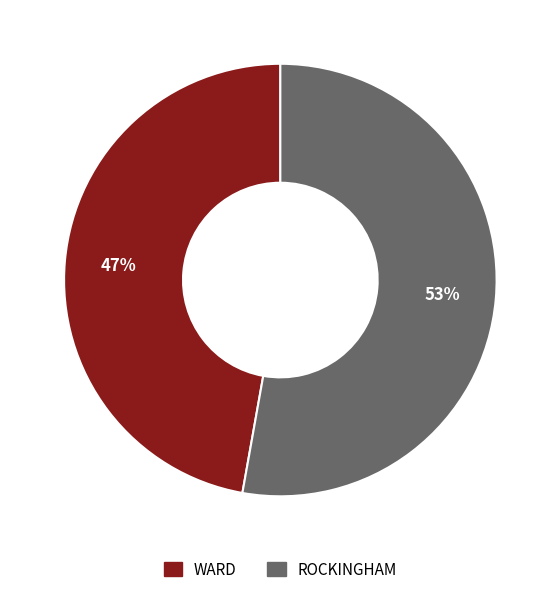

Do ROCKINGHAM and WARD together represent more than half of the pie?

Yes